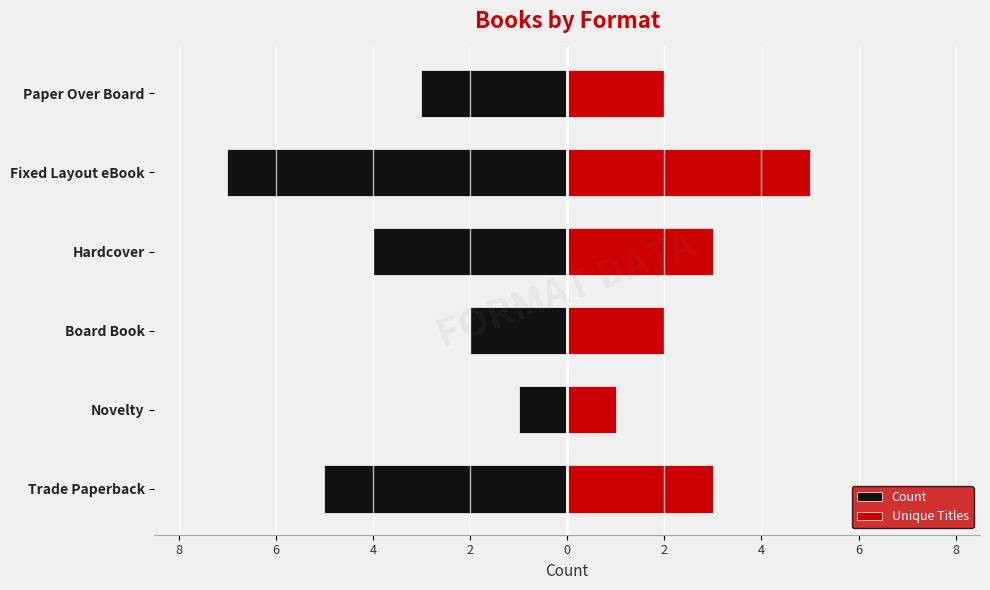

Count the number of categories in the chart.

6